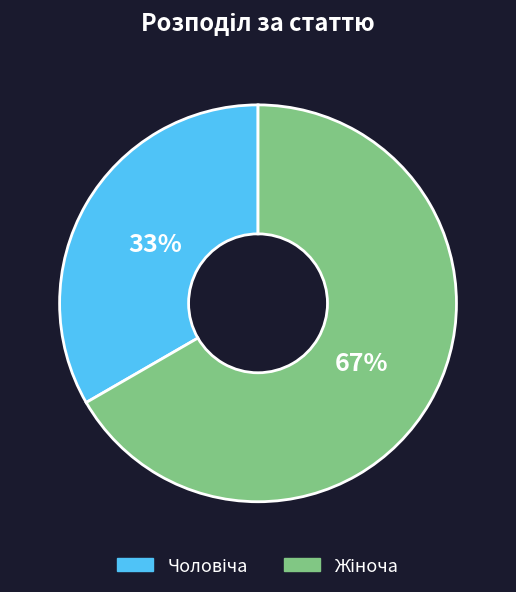

Is there a majority slice in this chart?

Yes